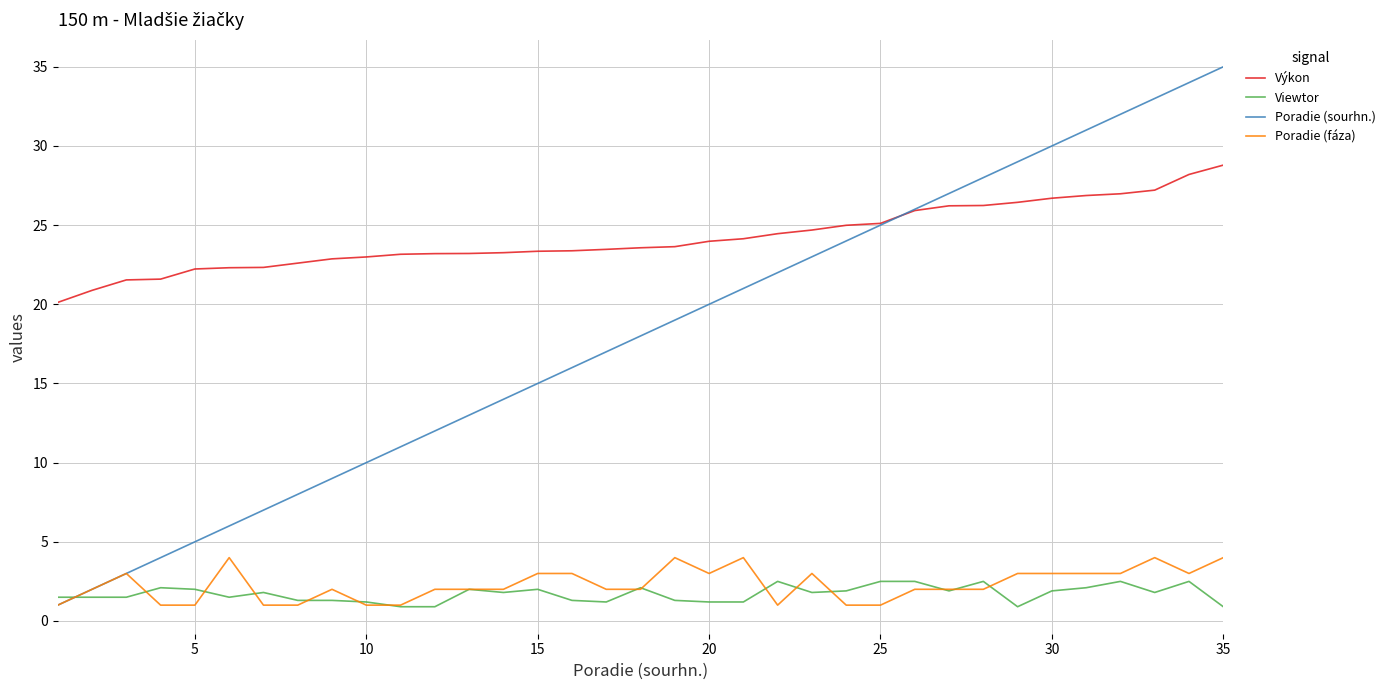

Which series has the largest range (max minus min)?

Poradie (sourhn.)